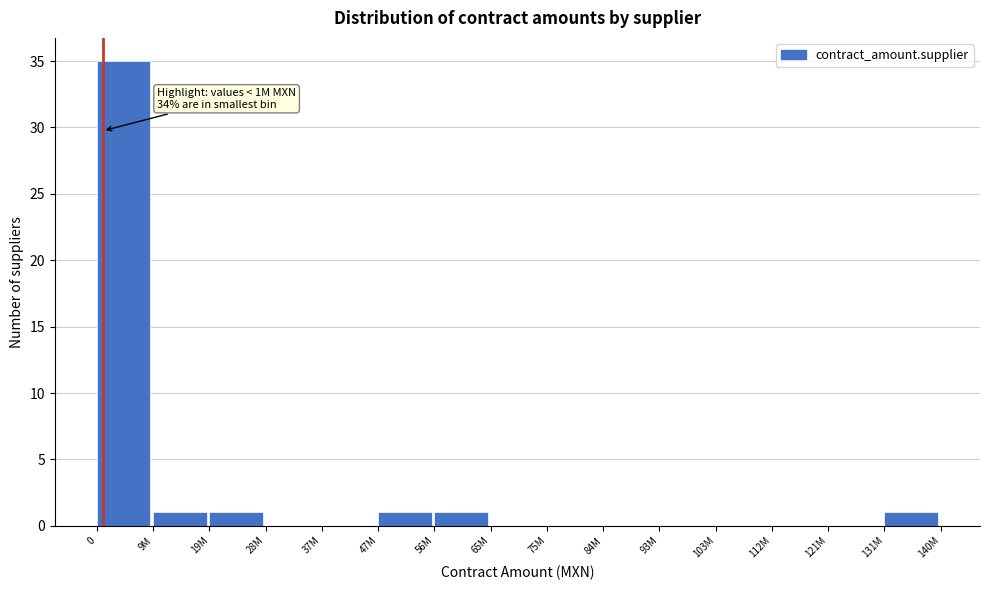

Reading left to right, what are all the values shown in this chart?

0=35	9M=1	19M=1	28M=0	37M=0	47M=1	56M=1	65M=0	75M=0	84M=0	93M=0	103M=0	112M=0	121M=0	131M=1